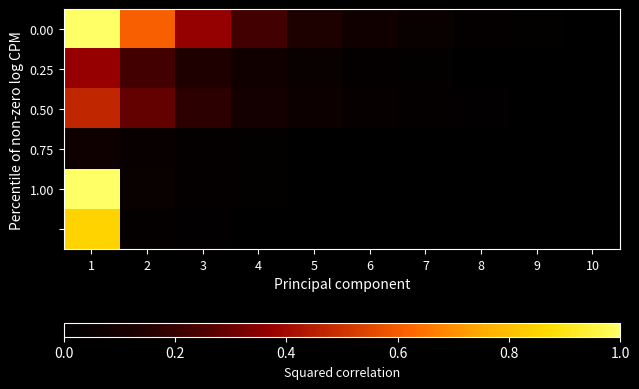

Which label corresponds to the smallest value in the chart?

10